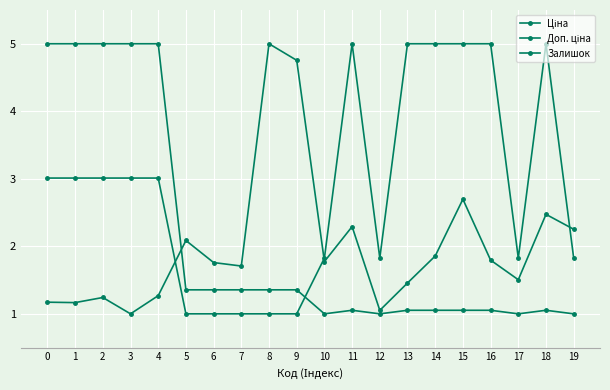

Where is the first local maximum for Доп. ціна?

11